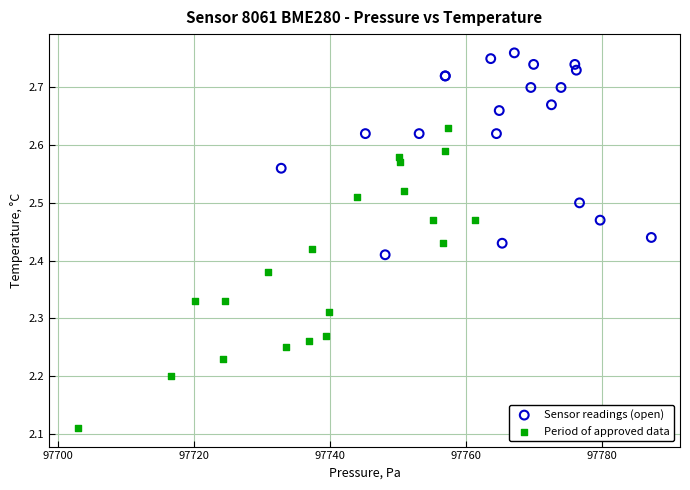

Which series contains the lowest Y value?

Period of approved data